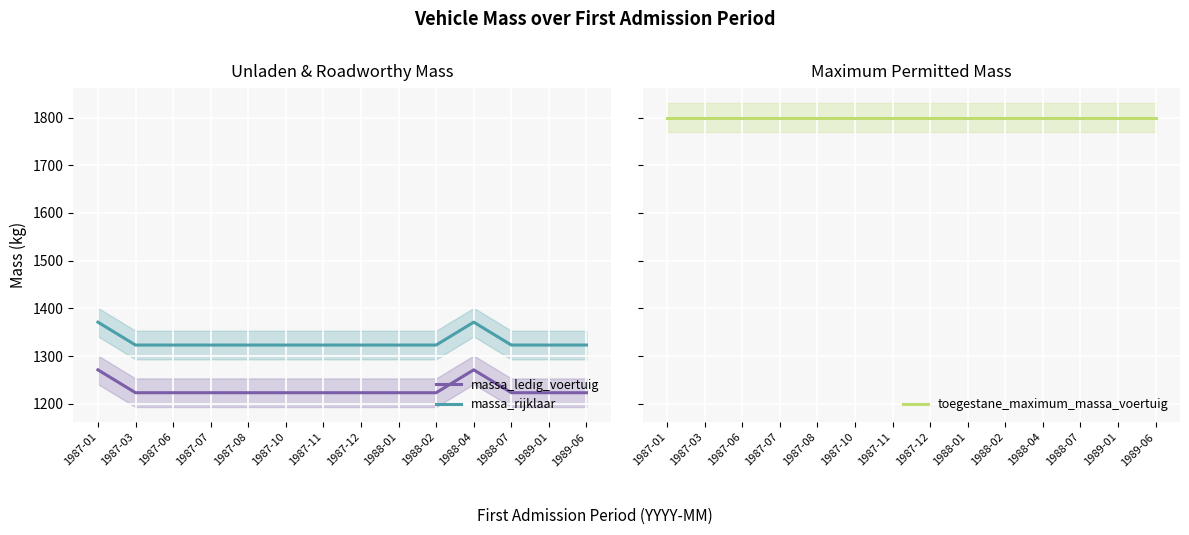

How many lines are shown in the chart?

3